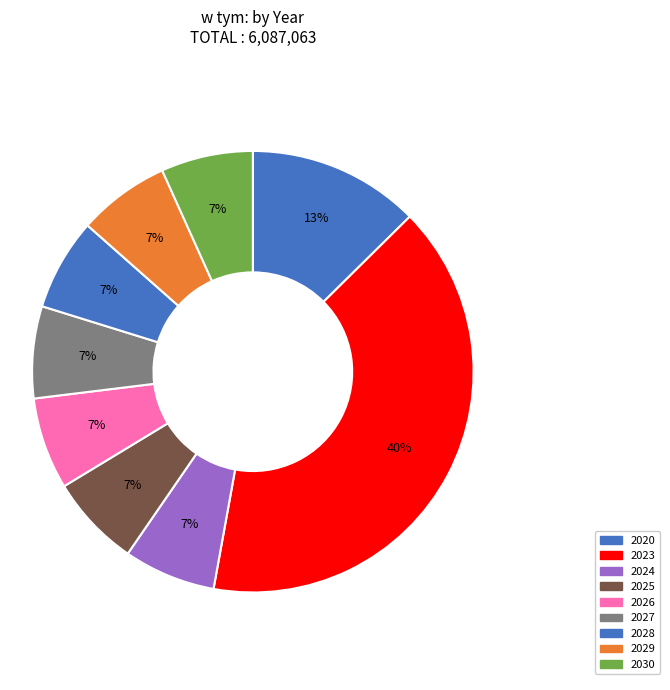

How much of the chart is everything except 2020?

87.4%